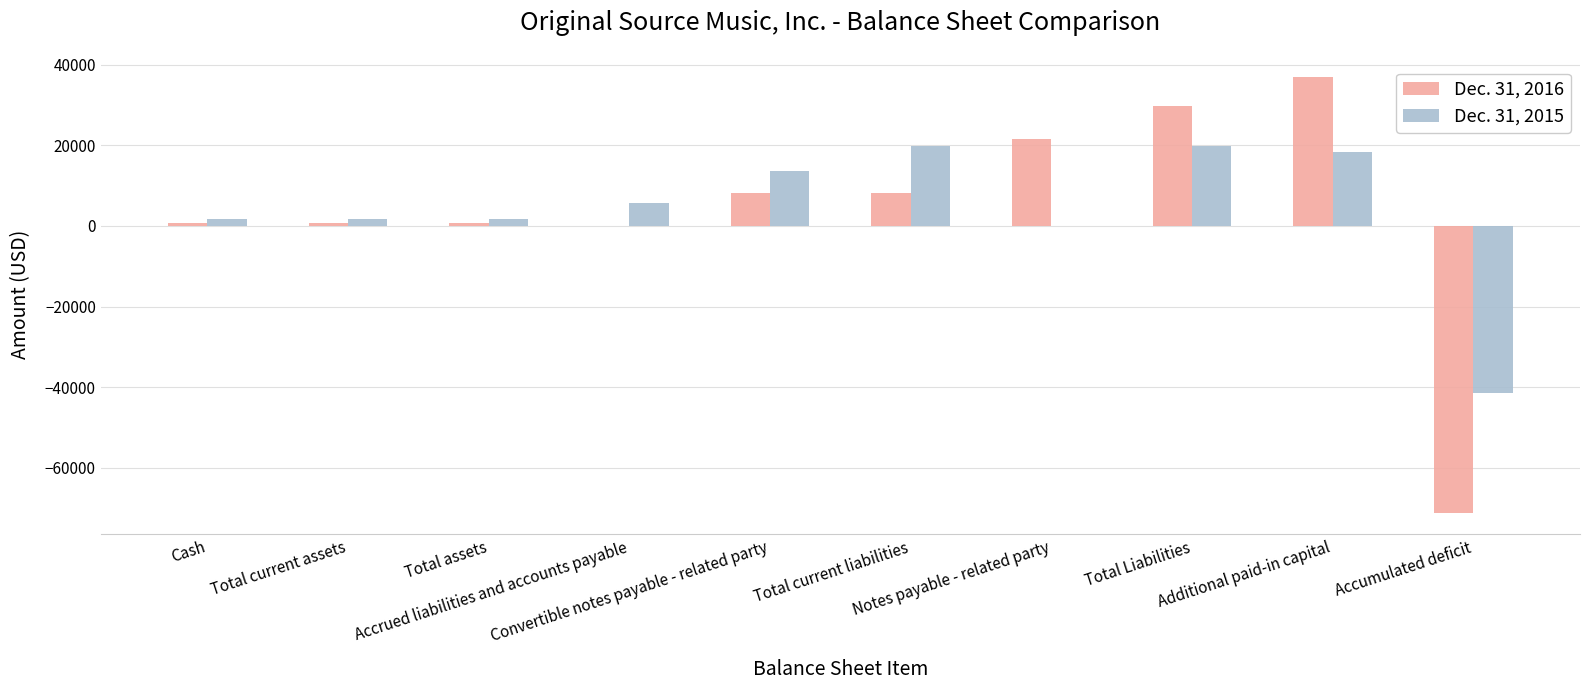

Count the number of data series in this chart.

2